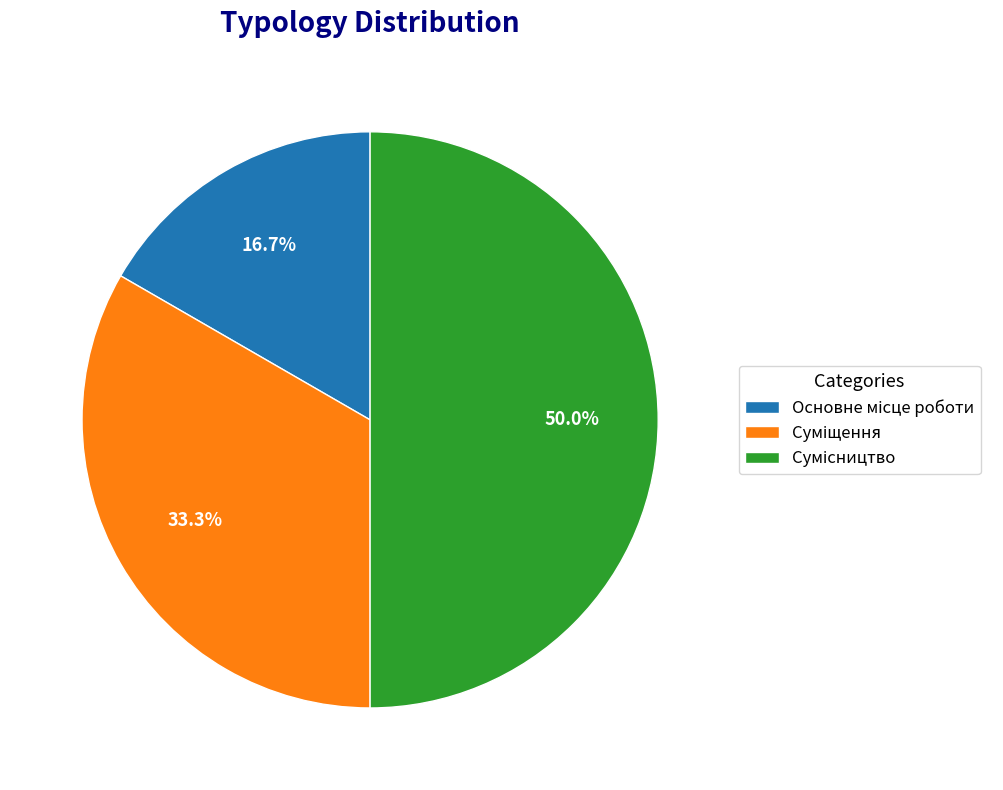

How many slices are in this pie chart?

3